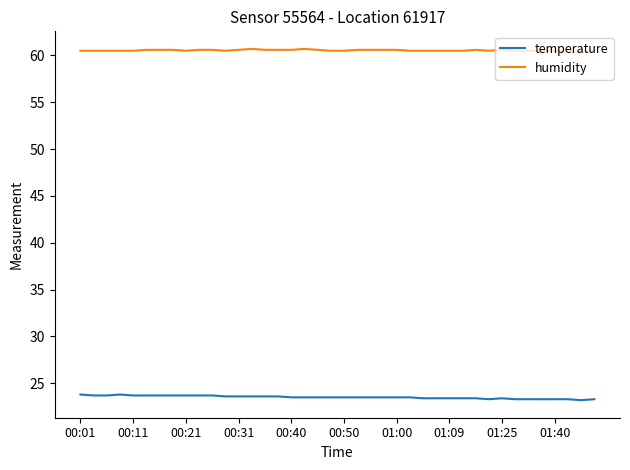

What is the minimum value shown in the chart?

23.2